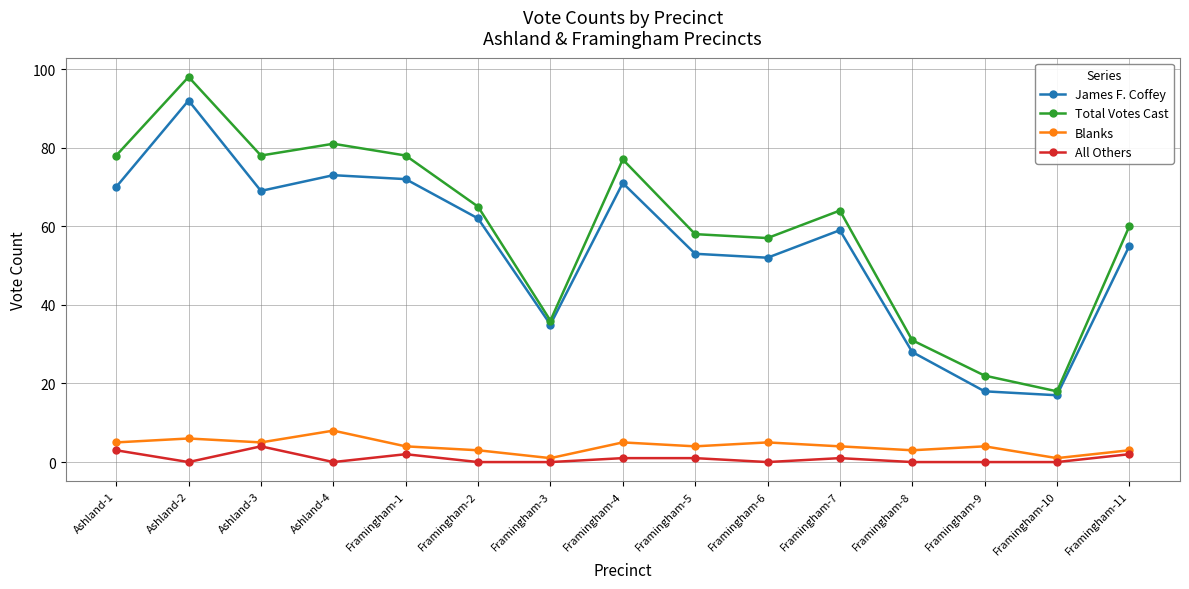

Reading right to left, what are all the values shown in this chart?

James F. Coffey: Framingham-11=55	Framingham-10=17	Framingham-9=18	Framingham-8=28	Framingham-7=59	Framingham-6=52	Framingham-5=53	Framingham-4=71	Framingham-3=35	Framingham-2=62	Framingham-1=72	Ashland-4=73	Ashland-3=69	Ashland-2=92	Ashland-1=70
Total Votes Cast: Framingham-11=60	Framingham-10=18	Framingham-9=22	Framingham-8=31	Framingham-7=64	Framingham-6=57	Framingham-5=58	Framingham-4=77	Framingham-3=36	Framingham-2=65	Framingham-1=78	Ashland-4=81	Ashland-3=78	Ashland-2=98	Ashland-1=78
Blanks: Framingham-11=3	Framingham-10=1	Framingham-9=4	Framingham-8=3	Framingham-7=4	Framingham-6=5	Framingham-5=4	Framingham-4=5	Framingham-3=1	Framingham-2=3	Framingham-1=4	Ashland-4=8	Ashland-3=5	Ashland-2=6	Ashland-1=5
All Others: Framingham-11=2	Framingham-10=0	Framingham-9=0	Framingham-8=0	Framingham-7=1	Framingham-6=0	Framingham-5=1	Framingham-4=1	Framingham-3=0	Framingham-2=0	Framingham-1=2	Ashland-4=0	Ashland-3=4	Ashland-2=0	Ashland-1=3